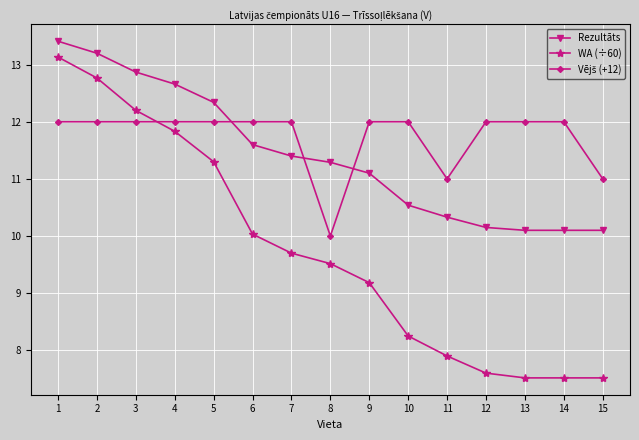

How many lines are shown in the chart?

3